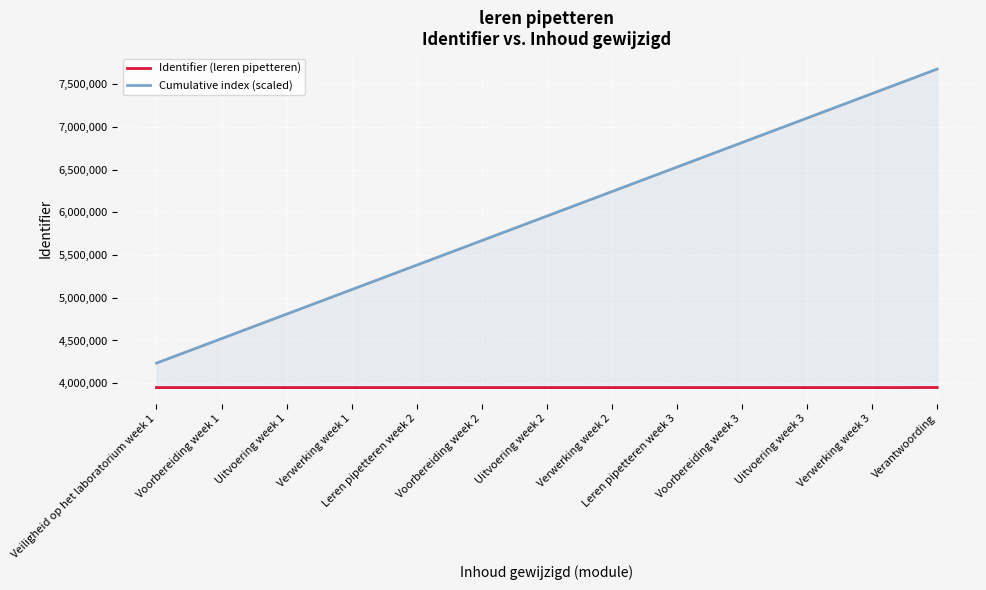

Reading left to right, extract all data points from this chart.

Identifier (leren pipetteren): Veiligheid op het laboratorium week 1=3948235	Voorbereiding week 1=3948239	Uitvoering week 1=3948242	Verwerking week 1=3948246	Leren pipetteren week 2=3948237	Voorbereiding week 2=3948240	Uitvoering week 2=3948244	Verwerking week 2=3948247	Leren pipetteren week 3=3948238	Voorbereiding week 3=3948241	Uitvoering week 3=3948245	Verwerking week 3=3948248	Verantwoording=3949086
Cumulative index (scaled): Veiligheid op het laboratorium week 1=4235000	Voorbereiding week 1=4522000	Uitvoering week 1=4809000	Verwerking week 1=5096000	Leren pipetteren week 2=5383000	Voorbereiding week 2=5670000	Uitvoering week 2=5957000	Verwerking week 2=6244000	Leren pipetteren week 3=6531000	Voorbereiding week 3=6818000	Uitvoering week 3=7105000	Verwerking week 3=7392000	Verantwoording=7679000